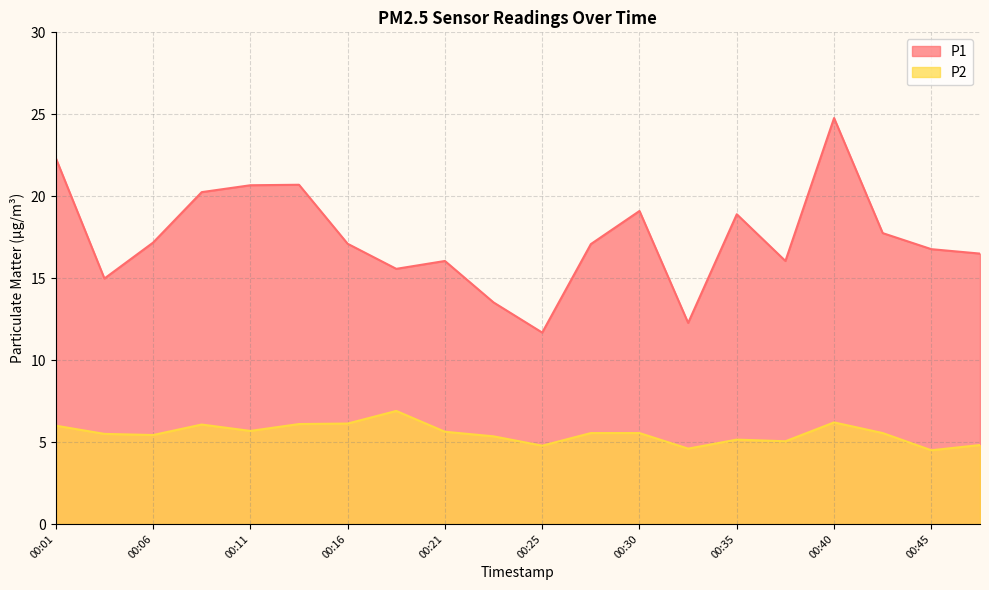

True or false: P2 and P1 cross at least once.

False